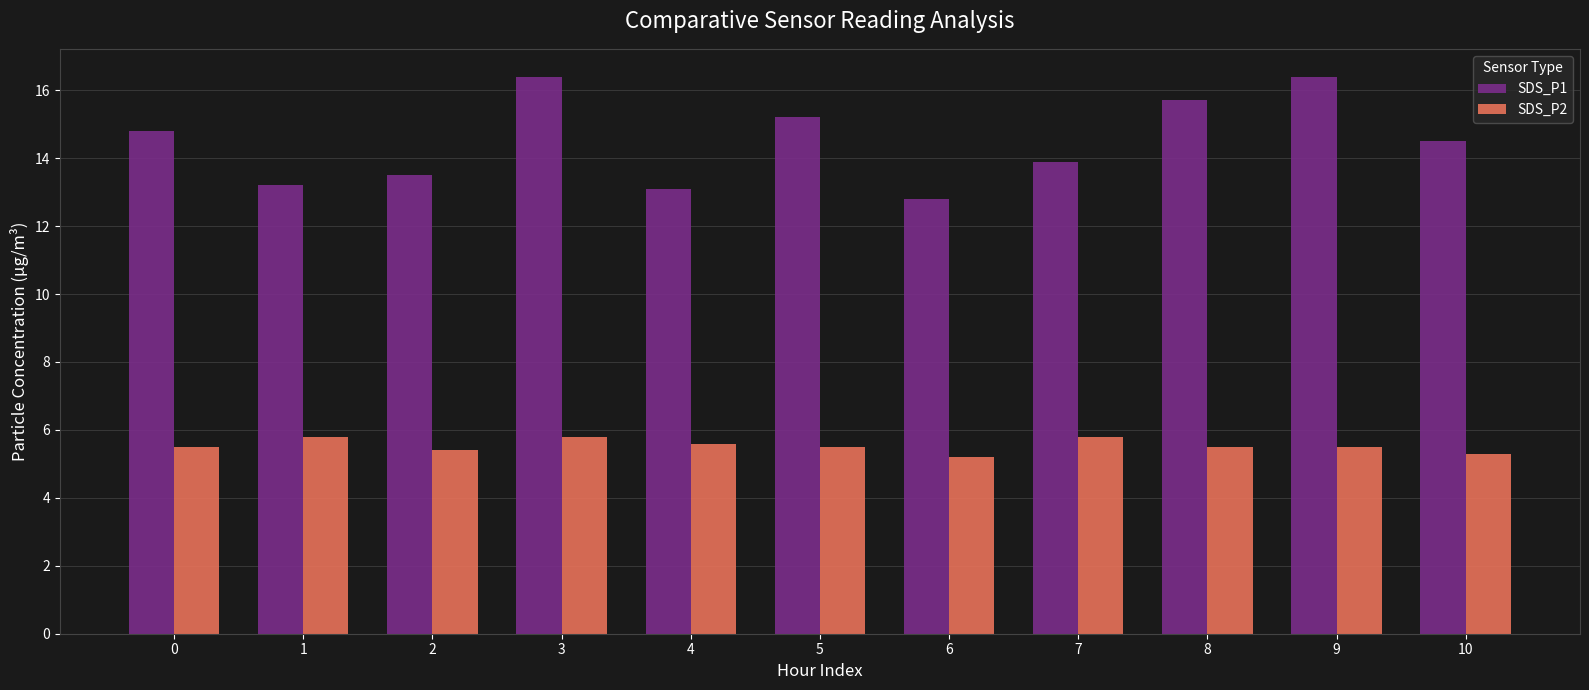

List the series in order of their peak value, highest first.

SDS_P1, SDS_P2